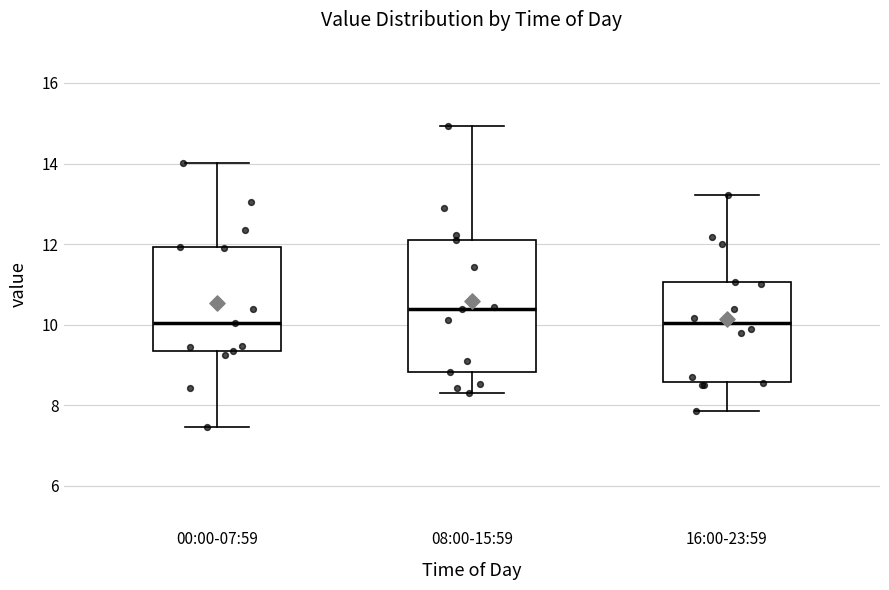

Reading left to right, transcribe this box plot: for each box, give where its median line is, the range the box spans, and where its two whiskers end, as read against the y-axis. The values are not printed on the chart, so give them approximately, as read against the axis.

00:00-07:59: median 10.0, box 9.4 to 12.0, whiskers 7.4 to 14.0
08:00-15:59: median 10.4, box 8.8 to 12.2, whiskers 8.4 to 15.0
16:00-23:59: median 10.0, box 8.6 to 11.0, whiskers 7.8 to 13.2